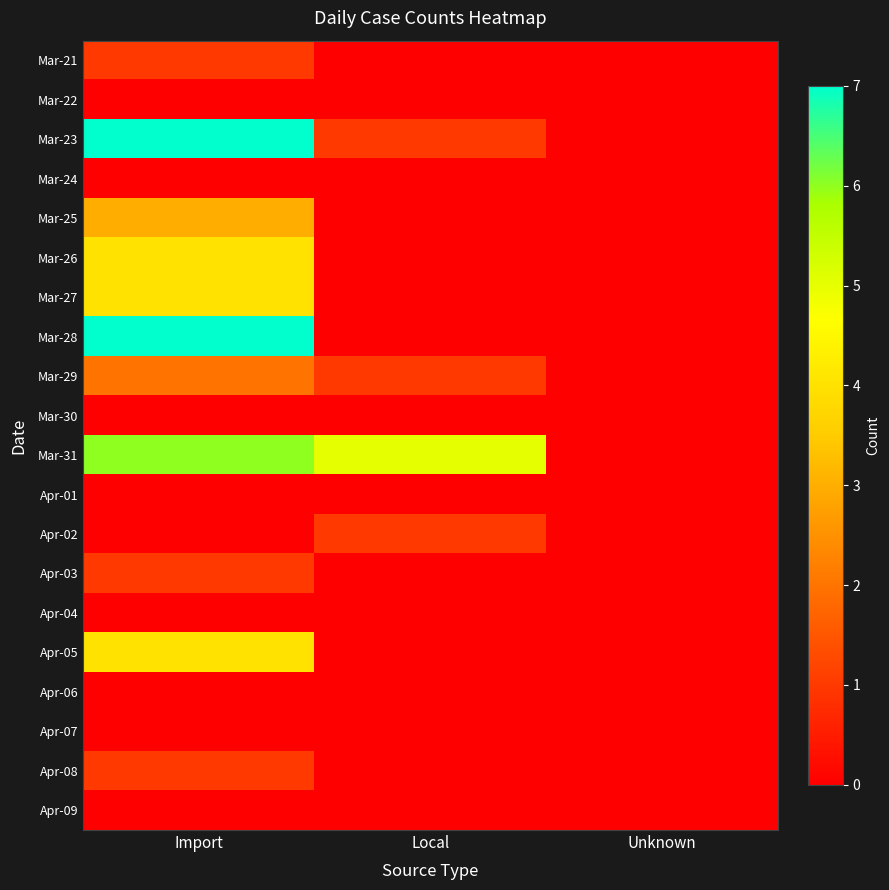

Count the number of categories in the chart.

3